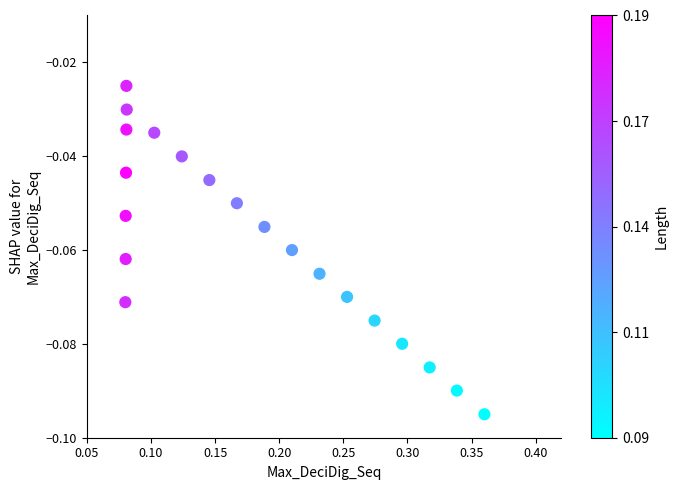

What is the range of X values (max minus min)?

0.3